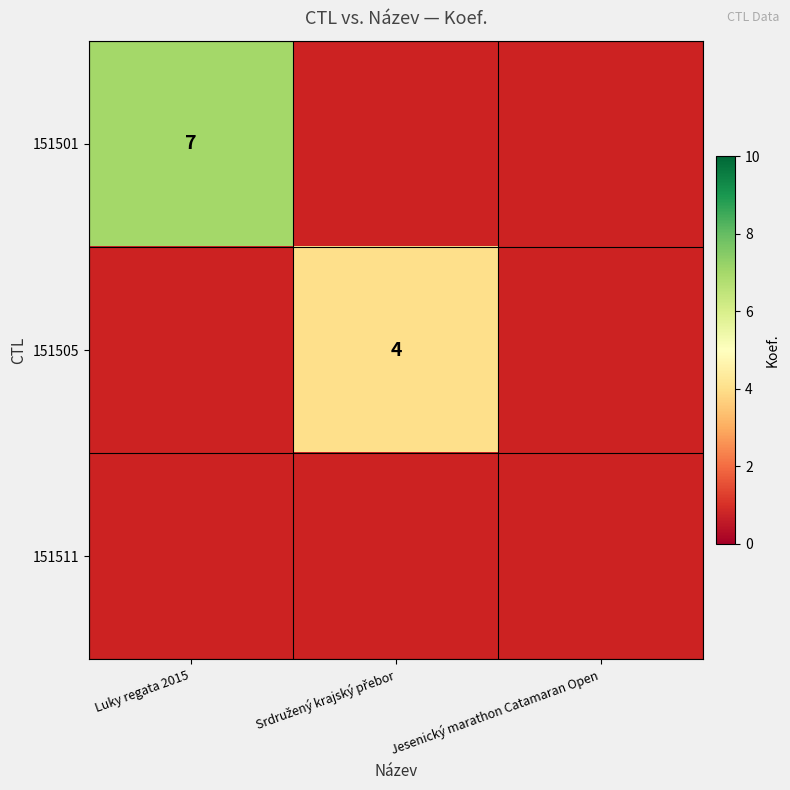

Is it true that 151501 equals 7 at Luky regata 2015?

True